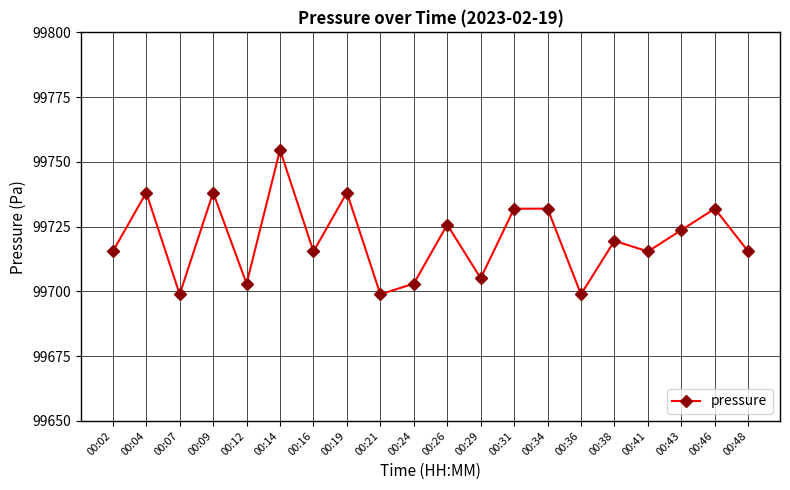

The value at 00:29 is 99705.1. True or false?

True